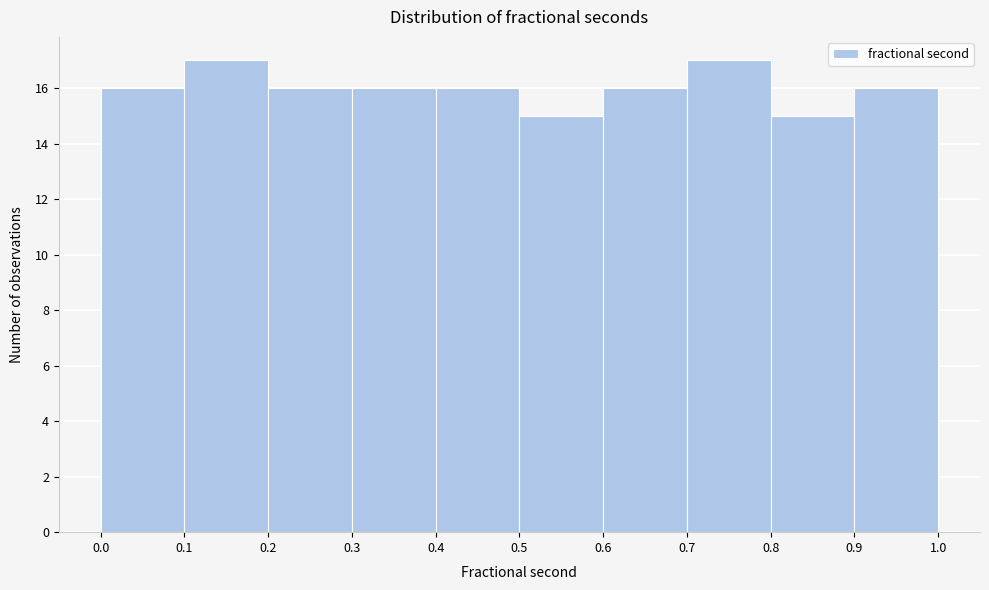

Reading left to right, list every bar in this chart as the range it spans on the x-axis followed by its height. The values are not printed on the chart, so give them approximately, as read against the axis.

0.0 to 0.1: 16
0.1 to 0.2: 17
0.2 to 0.3: 16
0.3 to 0.4: 16
0.4 to 0.5: 16
0.5 to 0.6: 15
0.6 to 0.7: 16
0.7 to 0.8: 17
0.8 to 0.9: 15
0.9 to 1.0: 16